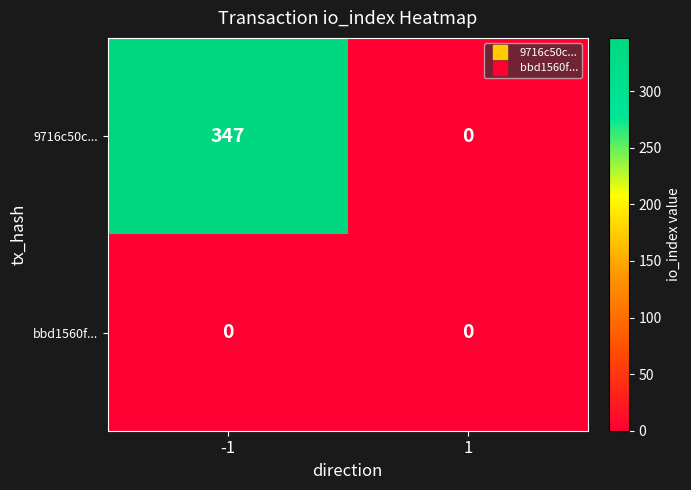

Is it true that 9716c50c... equals 82 at -1?

False